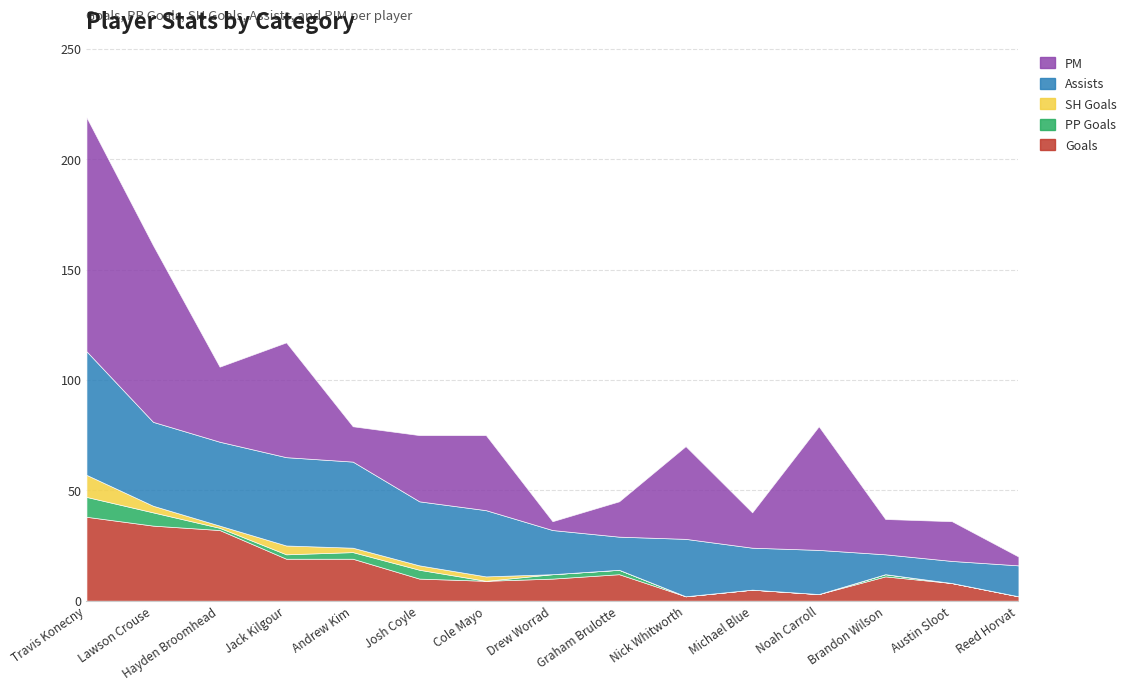

Which has a higher value, Josh Coyle or Travis Konecny?

Travis Konecny